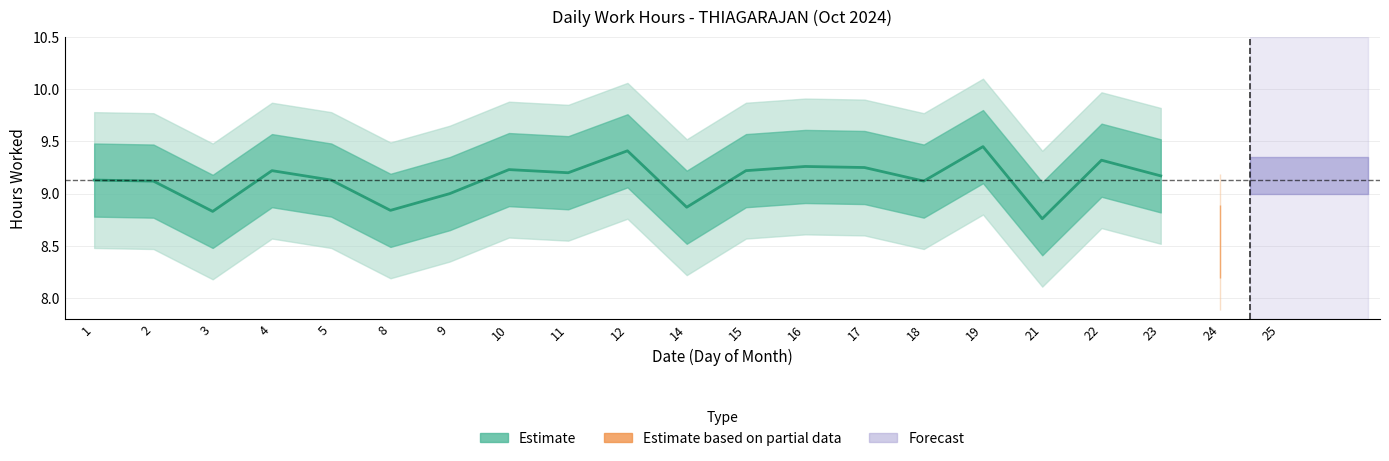

Is this an area chart (filled region under the line)?

No